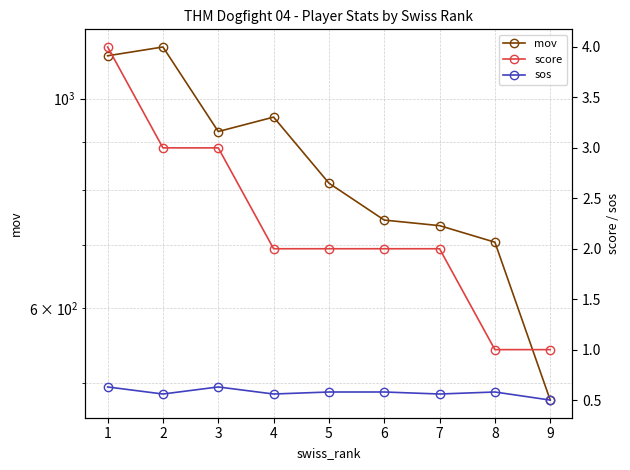

The score series shows 0.5 at 8. True or false?

False